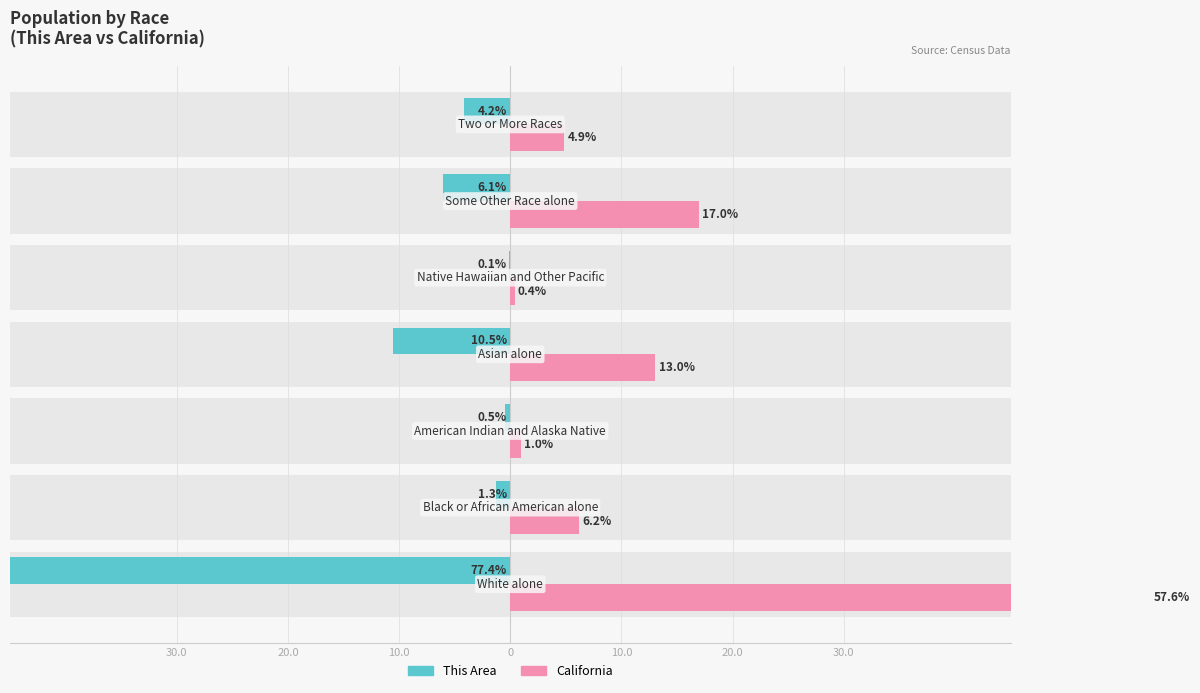

What is the lowest value of the This Area series?

-77.4